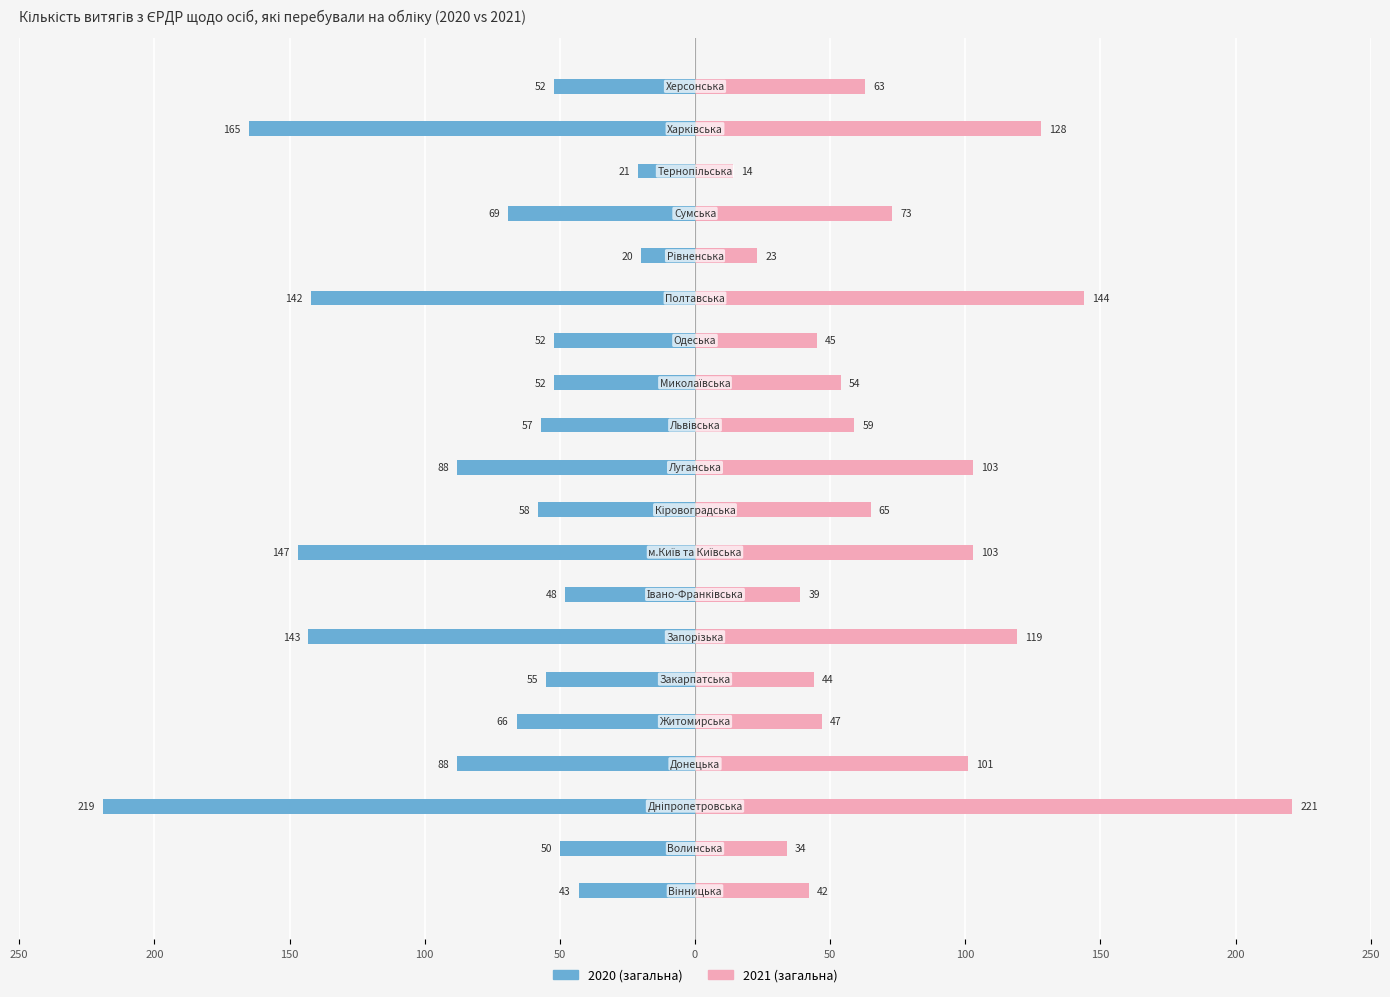

What are all the series names shown in the legend?

2020 (загальна), 2021 (загальна)